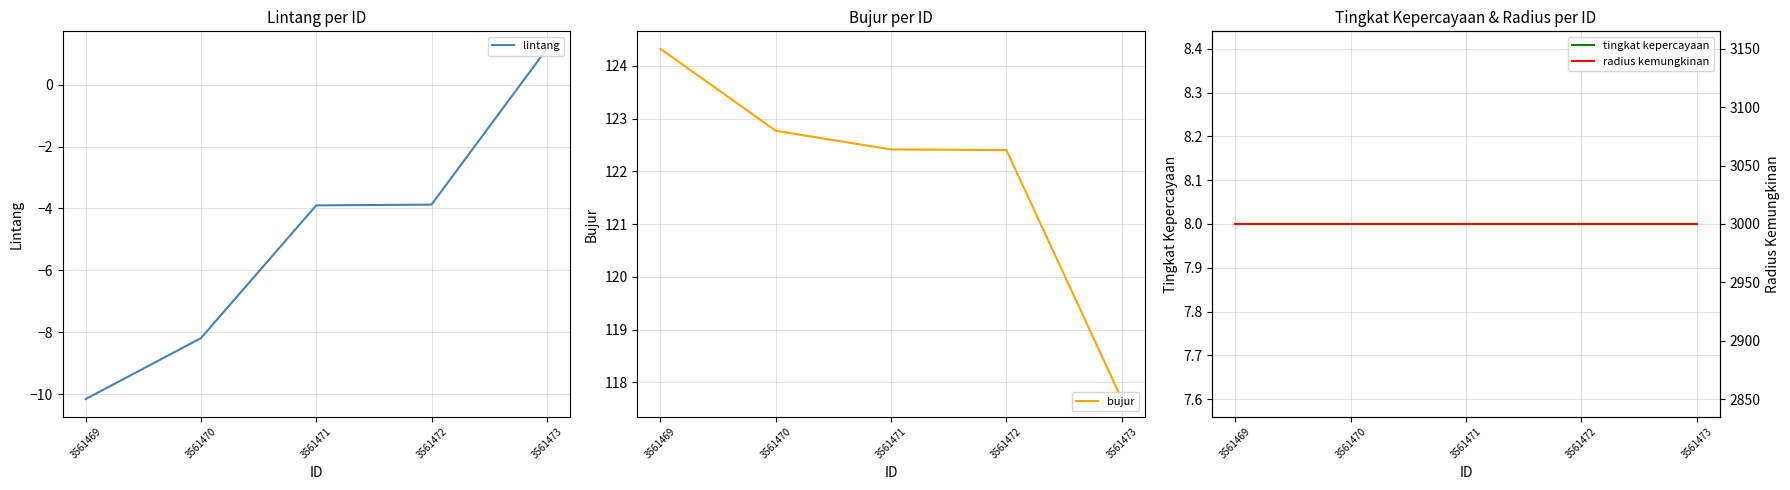

What are all the series names shown in the legend?

lintang, bujur, tingkat kepercayaan, radius kemungkinan